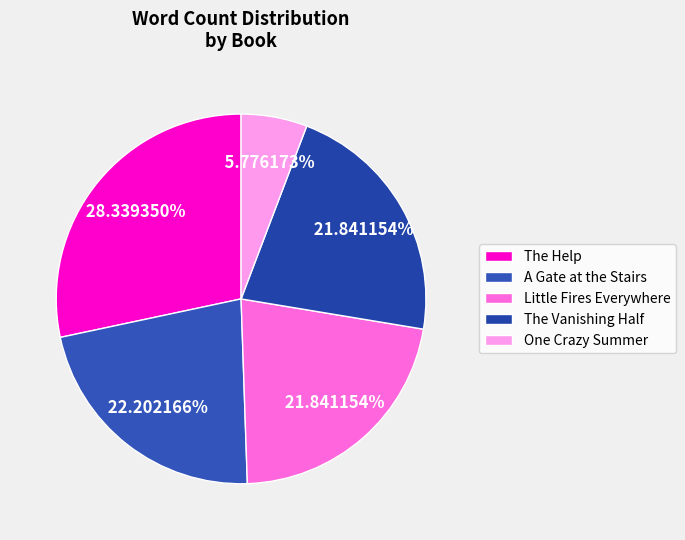

Is there a majority slice in this chart?

No